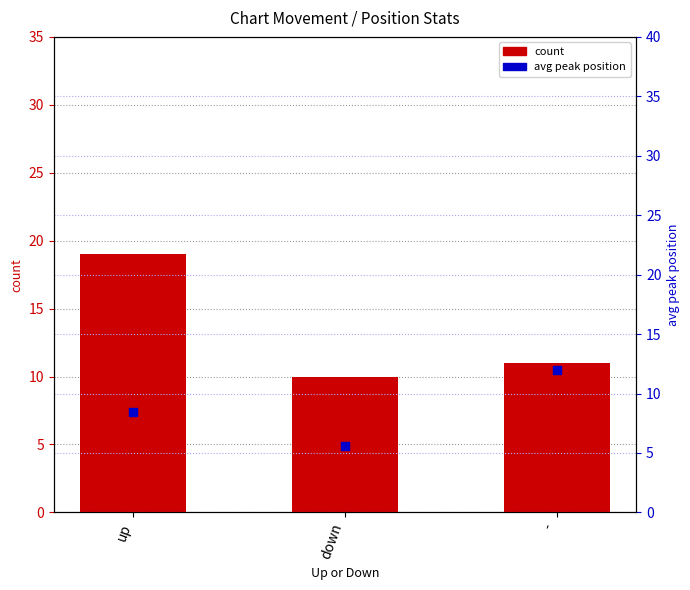

At which category is the sum across all series the highest?

up